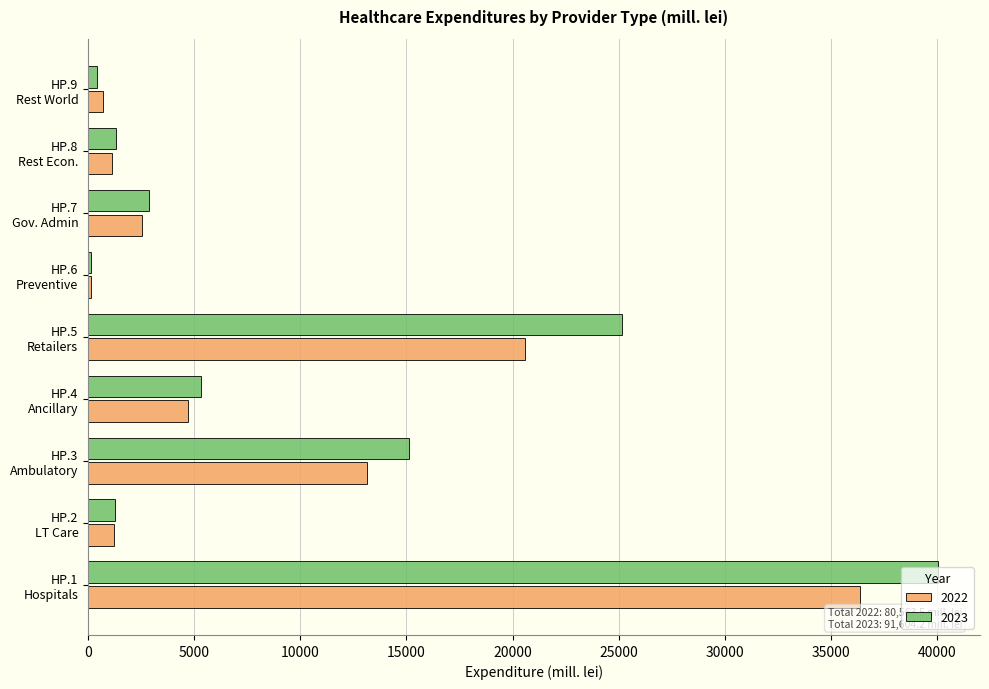

What is the difference between the maximum and second lowest values in the 2023 series?

39619.9